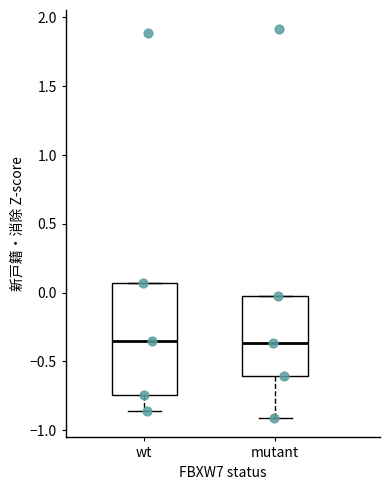

Reading left to right, read every box against the y-axis: the position of its median line, the range the box covers, and the ends of its whiskers. The values are not printed on the chart, so give them approximately, as read against the axis.

wt: median -0.35, box -0.75 to 0.05, whiskers -0.85 to 0.05
mutant: median -0.35, box -0.60 to 0.00, whiskers -0.90 to 0.00